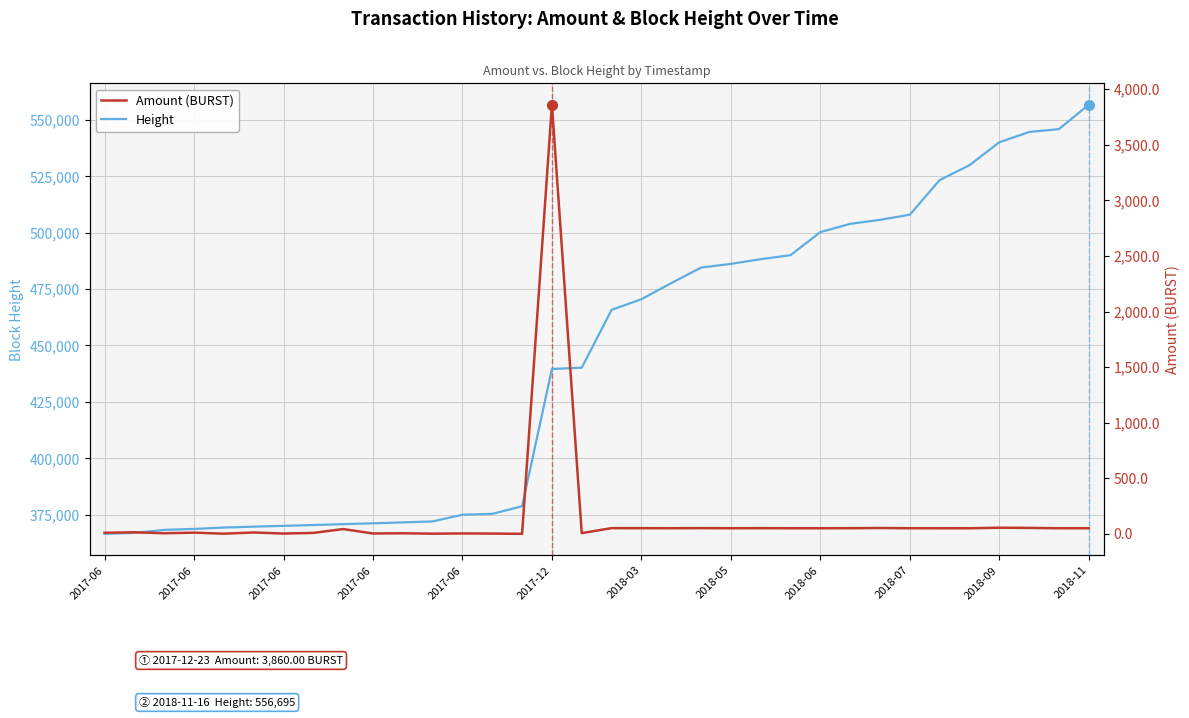

What is the smallest value displayed?

0.1